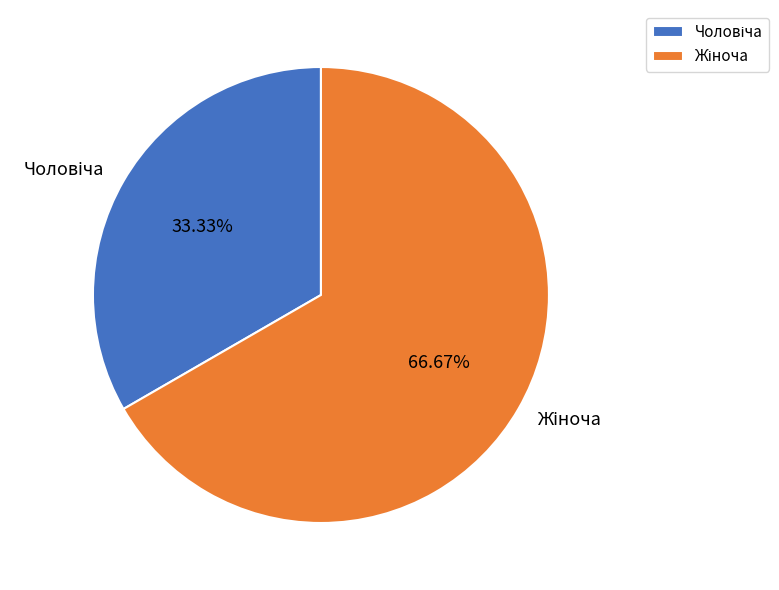

Is there any slice that represents more than half of the pie?

Yes